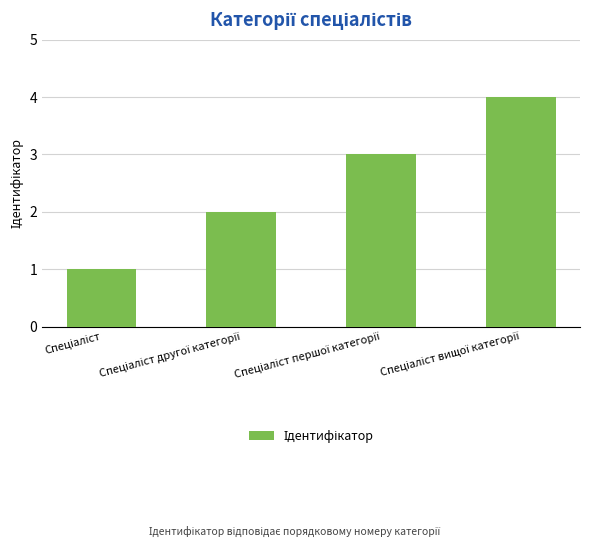

What is the maximum value shown in the chart?

4